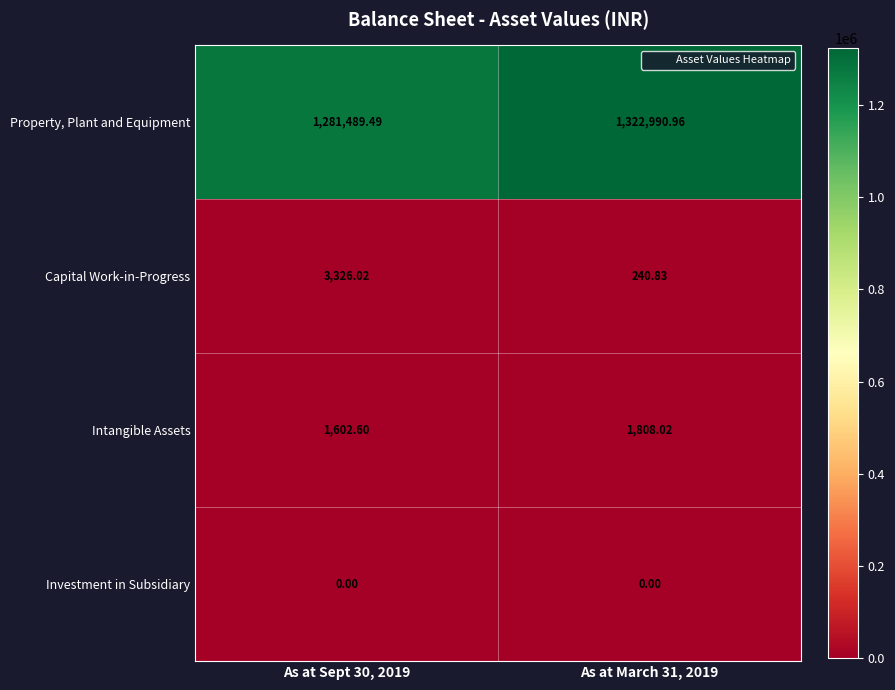

How many data points in Capital Work-in-Progress are above 3326?

1